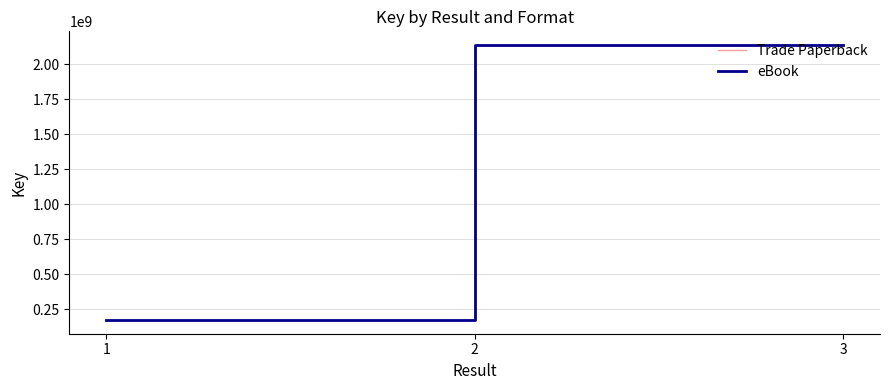

What is the difference between the second highest and minimum values in the Trade Paperback series?

1962597341